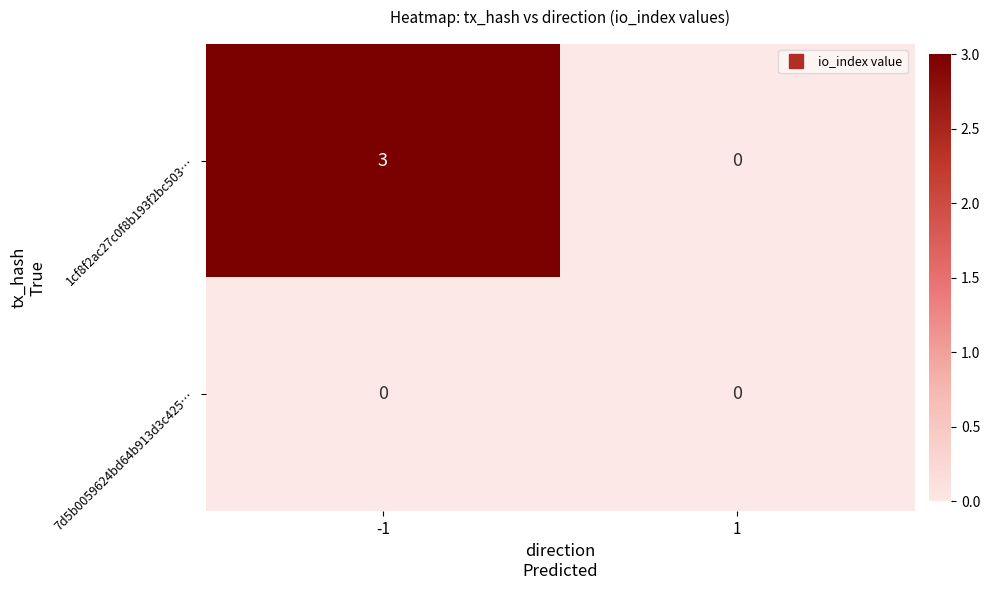

How many data points does each series have?

2